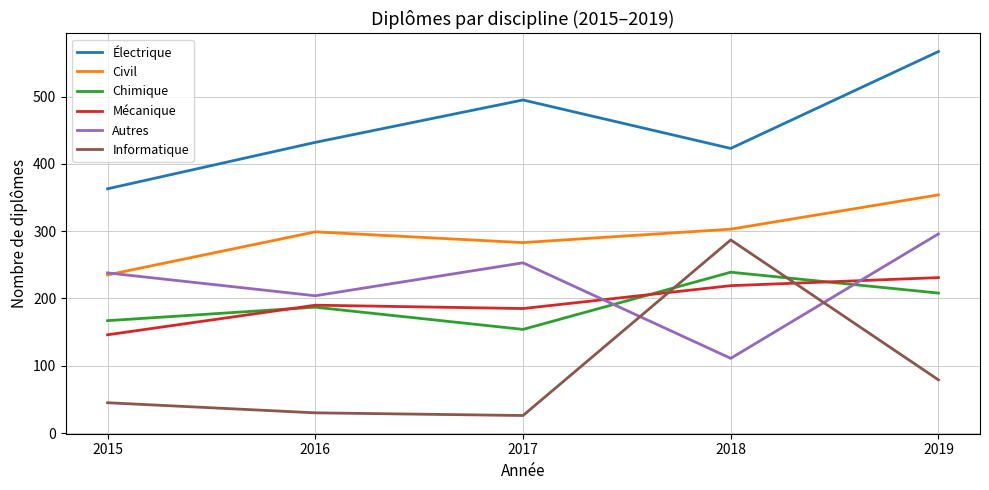

Reading left to right, list all the values displayed in this chart.

Électrique: 363	432	495	423	567
Civil: 235	299	283	303	354
Chimique: 167	187	154	239	208
Mécanique: 146	190	185	219	231
Autres: 238	204	253	111	296
Informatique: 45	30	26	287	79